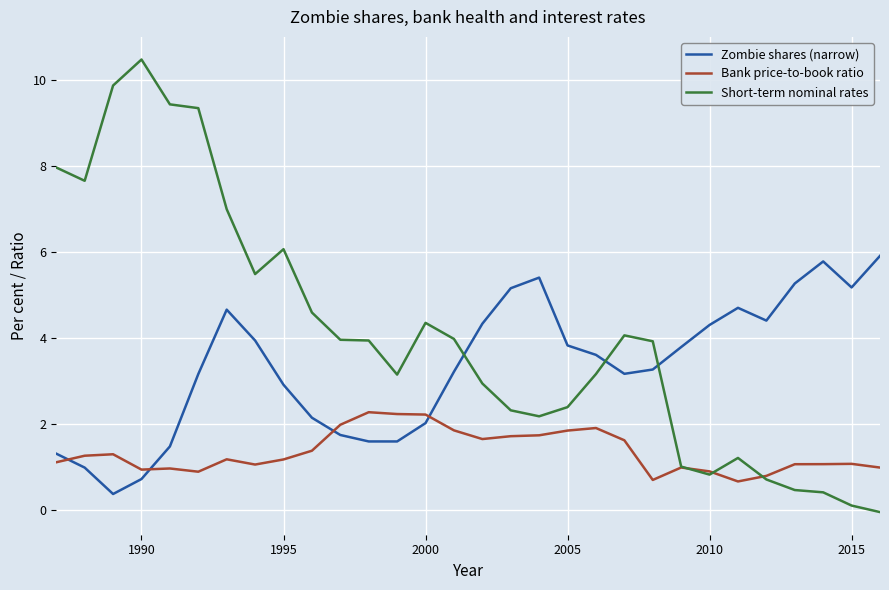

What is the maximum value shown in the chart?

10.5